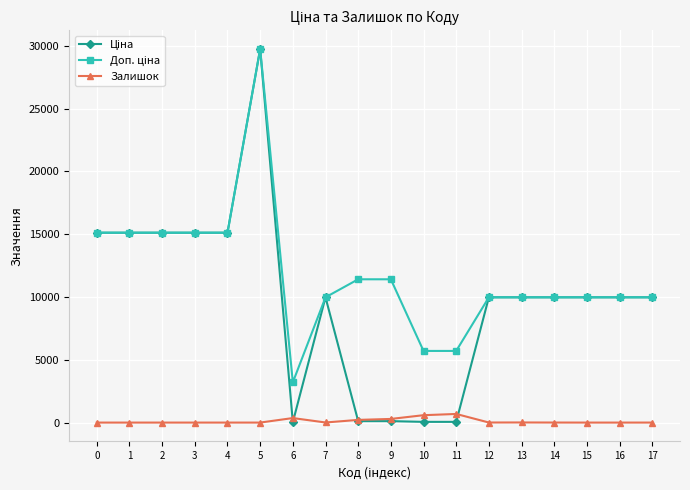

What is the difference between the highest and lowest values at 0?

15120.0